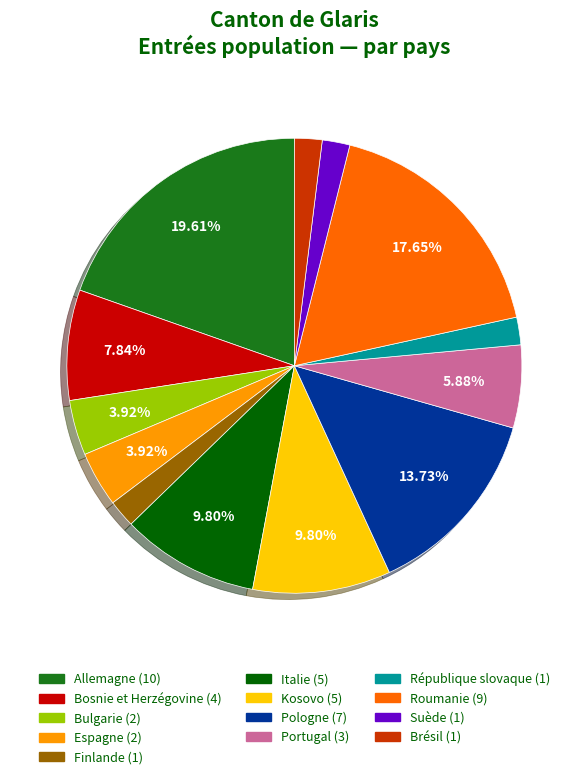

The Bulgarie slice represents 4% of the pie. True or false?

True